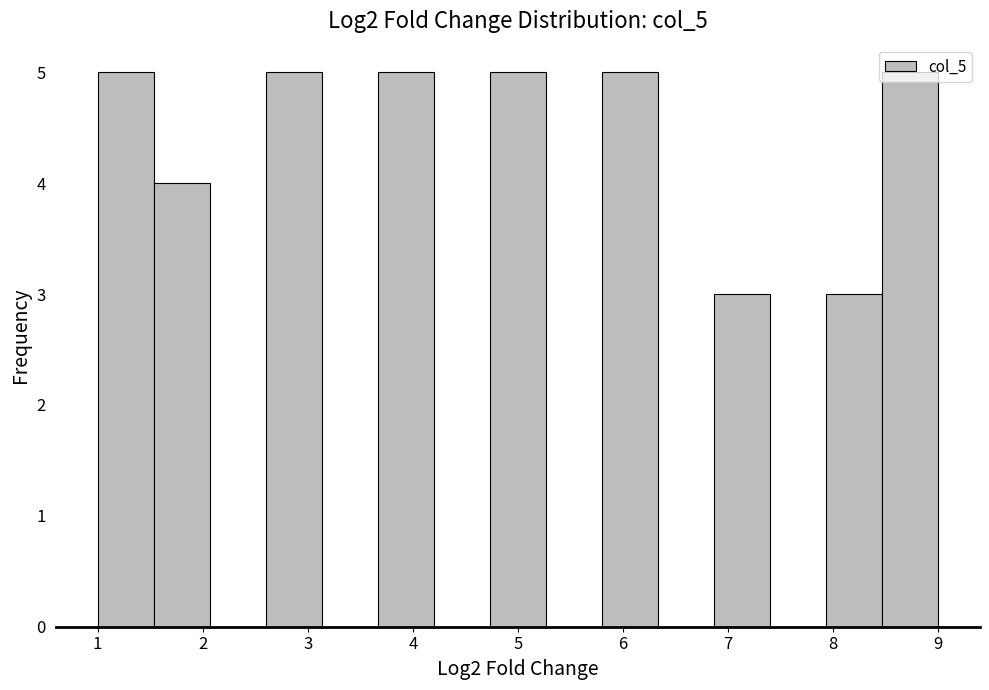

Reading left to right, transcribe this chart: for each bar, give the range it covers on the x-axis and its height. Neither the bar edges nor the heights are printed on the chart, so give them approximately, as read against the axes.

1.0 to 1.5: 5
1.5 to 2.1: 4
2.1 to 2.6: 0
2.6 to 3.1: 5
3.1 to 3.7: 0
3.7 to 4.2: 5
4.2 to 4.7: 0
4.7 to 5.3: 5
5.3 to 5.8: 0
5.8 to 6.3: 5
6.3 to 6.9: 0
6.9 to 7.4: 3
7.4 to 7.9: 0
7.9 to 8.5: 3
8.5 to 9.0: 5